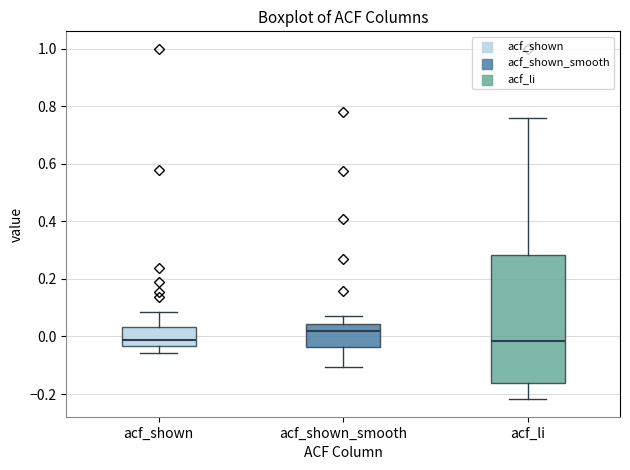

Reading left to right, transcribe this box plot: for each box, give where its median line is, the range the box spans, and where its two whiskers end, as read against the y-axis. The values are not printed on the chart, so give them approximately, as read against the axis.

acf_shown: median -0.02, box -0.04 to 0.04, whiskers -0.06 to 0.08
acf_shown_smooth: median 0.02, box -0.04 to 0.04, whiskers -0.10 to 0.08
acf_li: median -0.02, box -0.16 to 0.28, whiskers -0.22 to 0.76